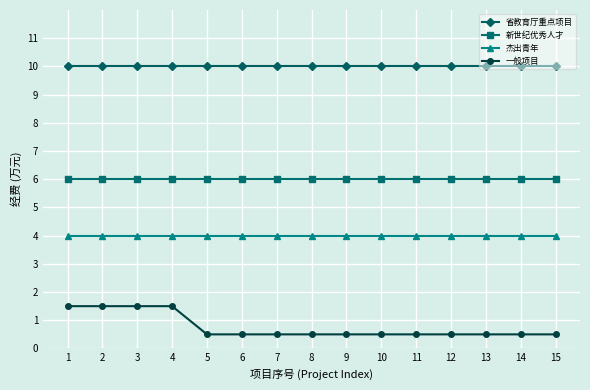

Is the value of 杰出青年 at 8 greater than the value of 新世纪优秀人才 at 10?

No